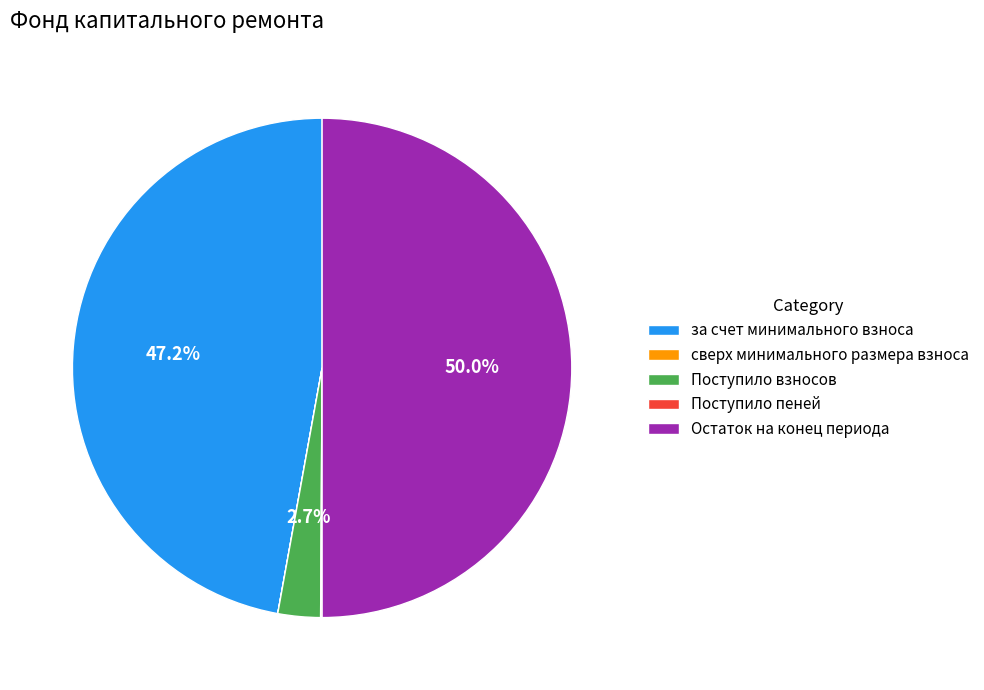

Does за счет минимального взноса account for over 50% of the chart?

No